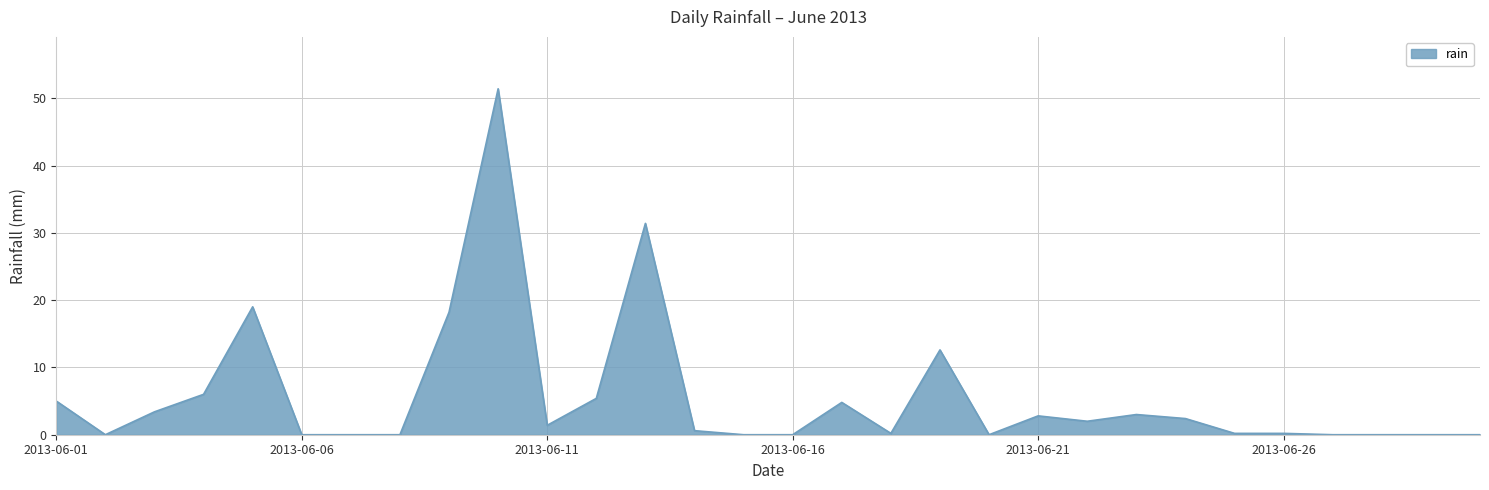

What is the greatest value displayed?

51.4